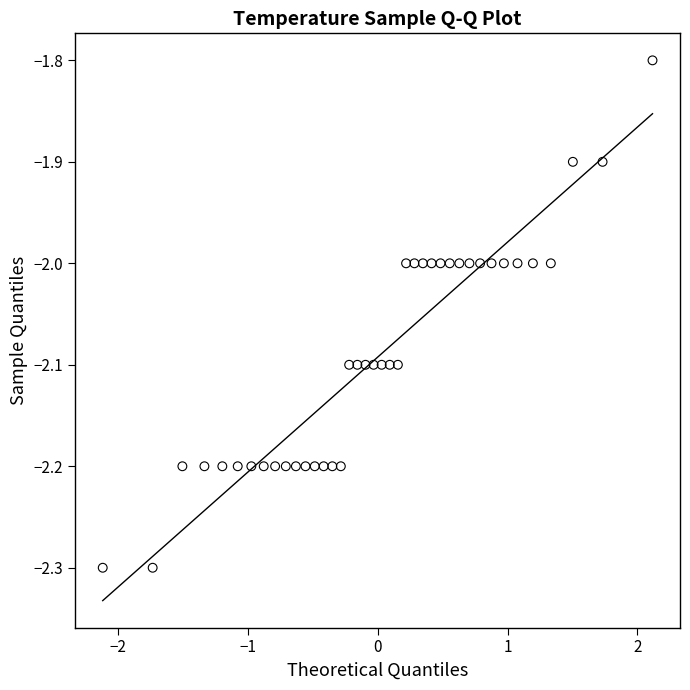

What is the range of X values (max minus min)?

4.2